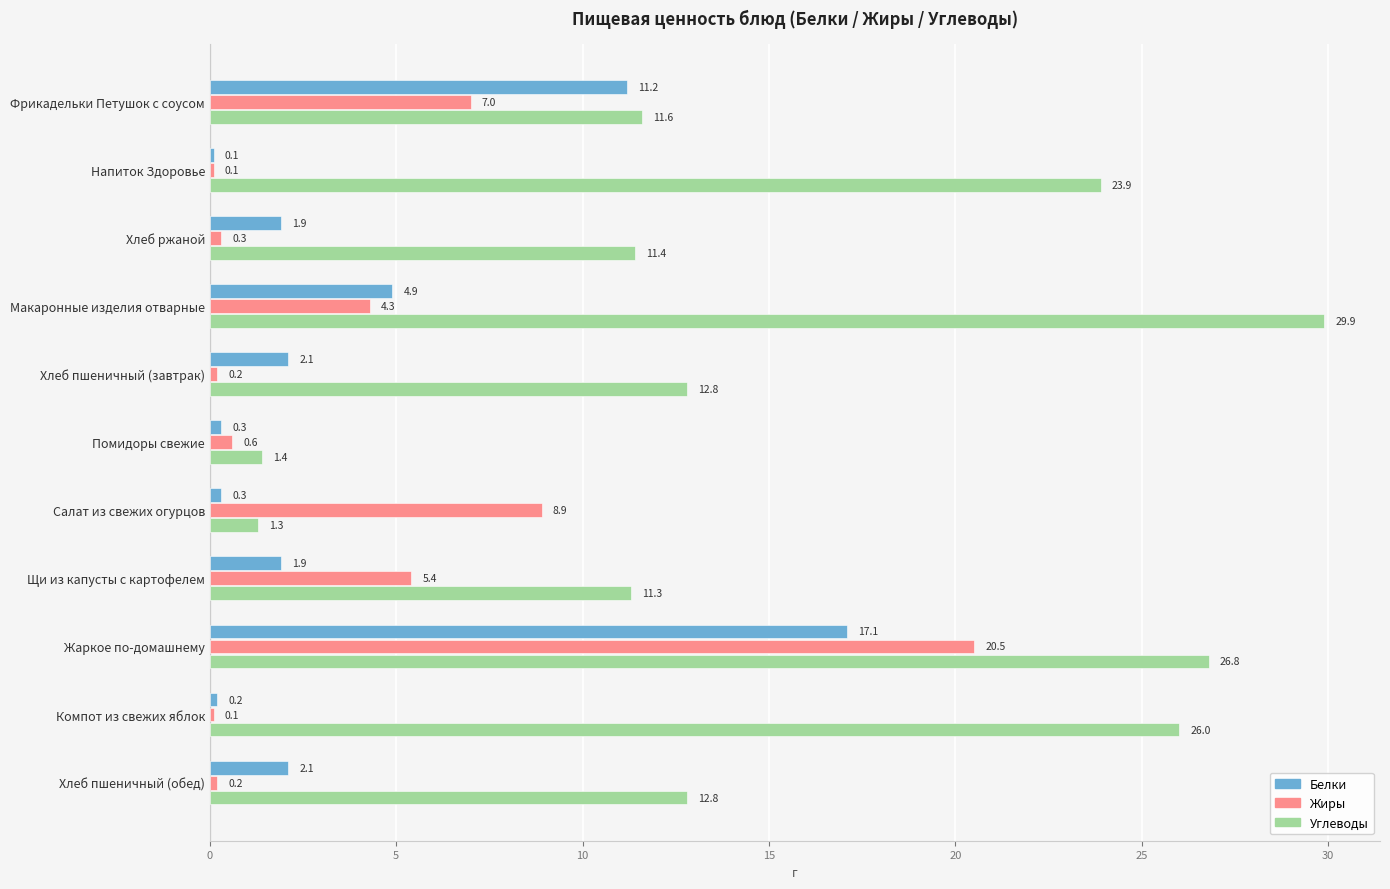

Which series has the widest spread of values?

Углеводы